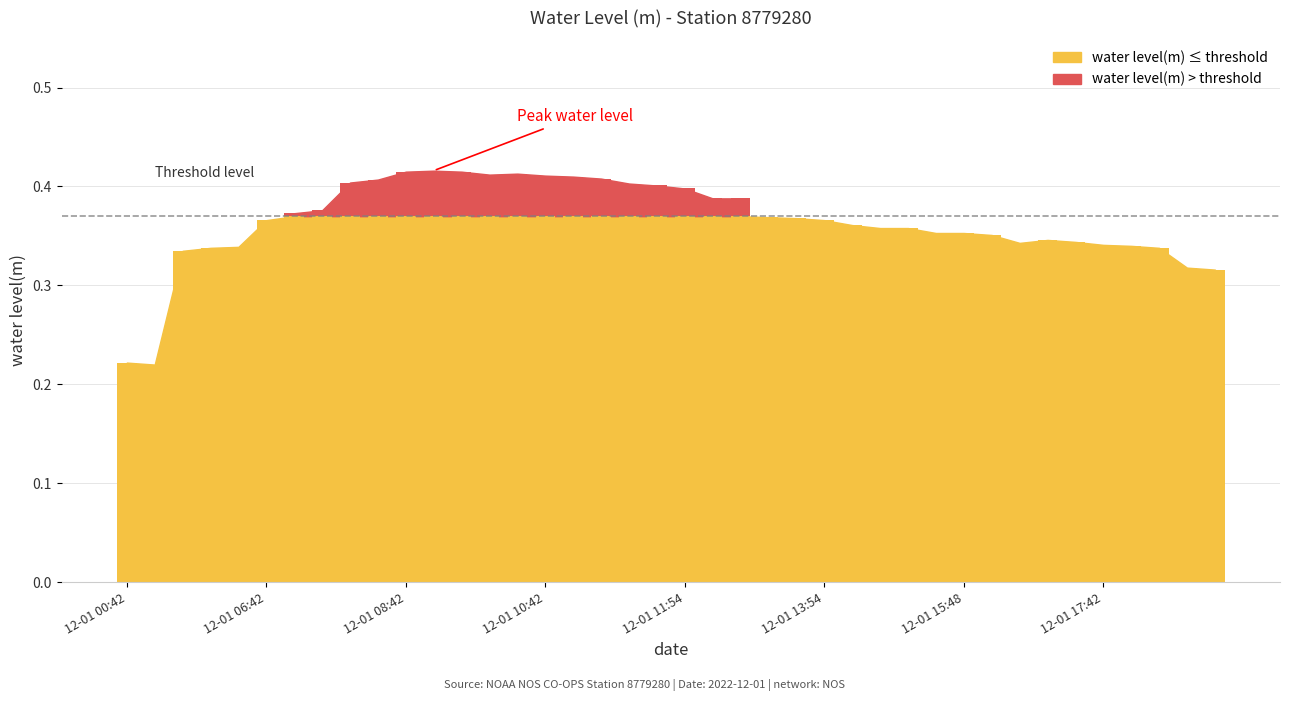

The value at 2022-12-01T11:54 is 0.2. True or false?

False